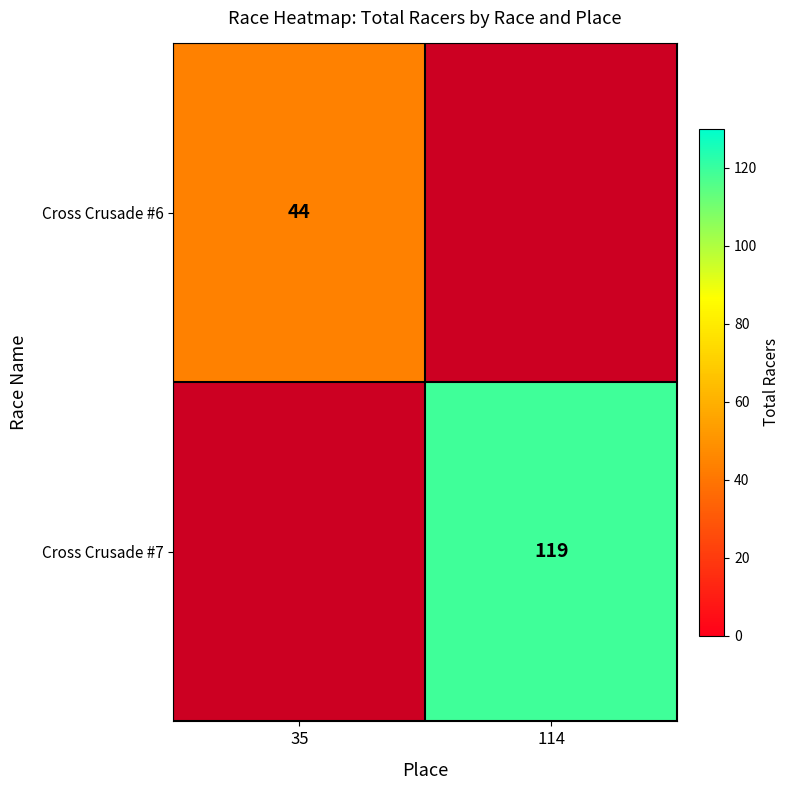

Is it true that Cross Crusade #7 equals 70 at 114?

False